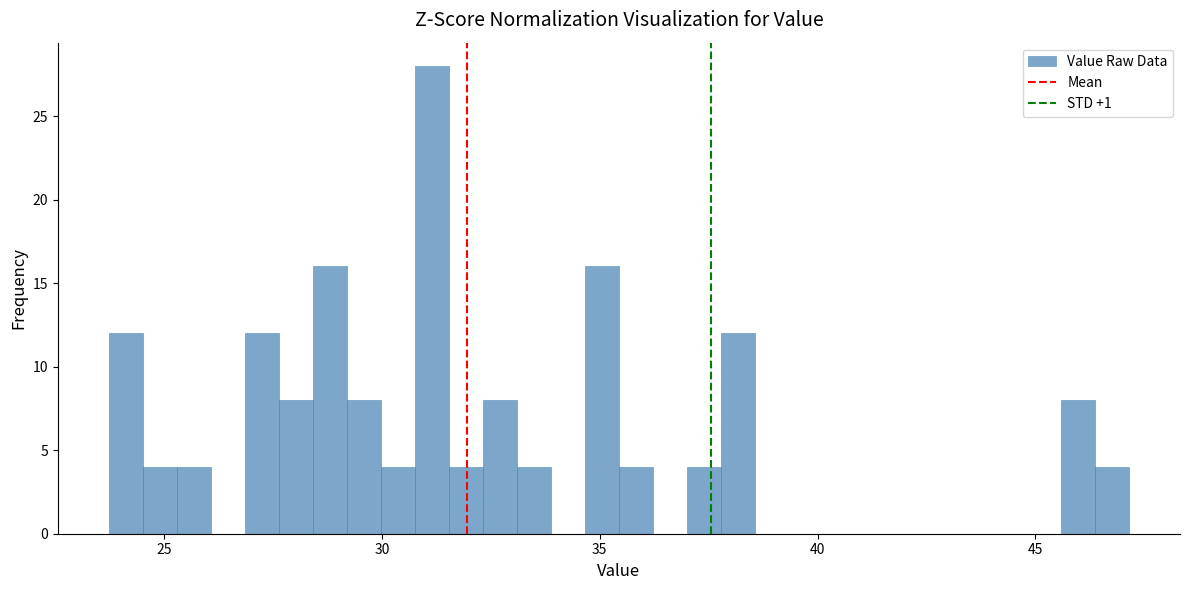

Read against the x-axis, roughly where is the centre of the tallest bar?

31.0